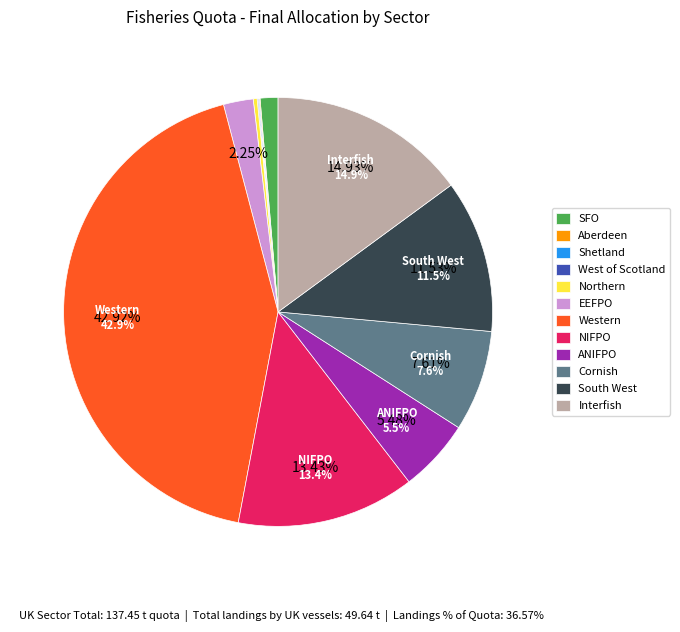

Between EEFPO and Cornish, which is larger?

Cornish